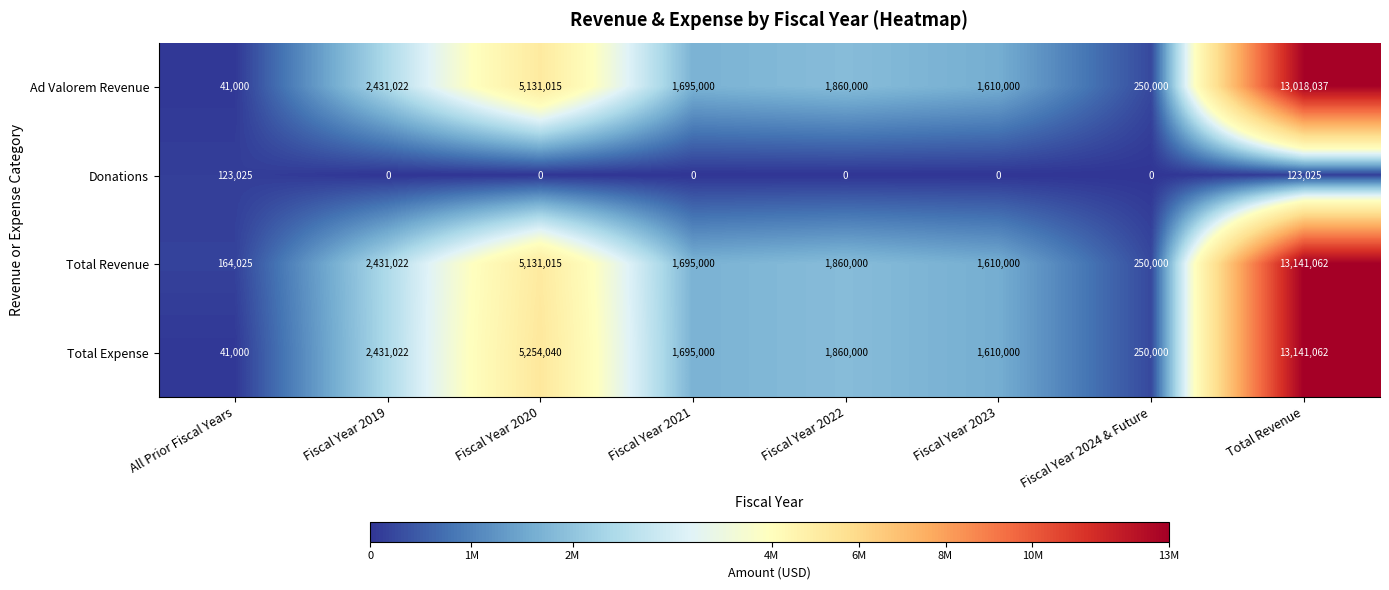

How many categories are shown in the chart?

8